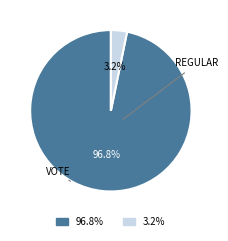

Is there a majority slice in this chart?

Yes